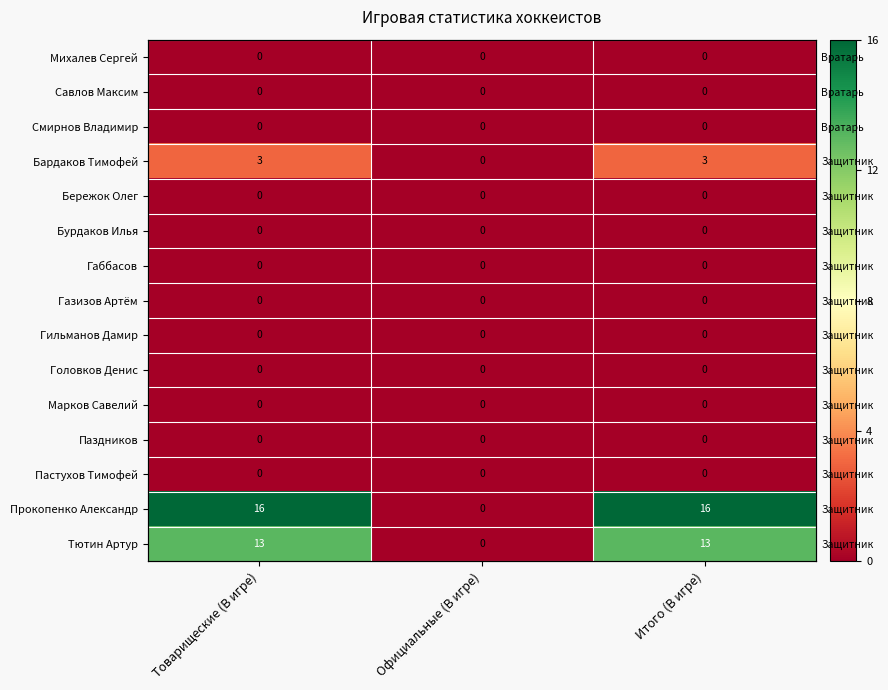

At which label is Головков Денис closest to 0?

Товарищеские (В игре)